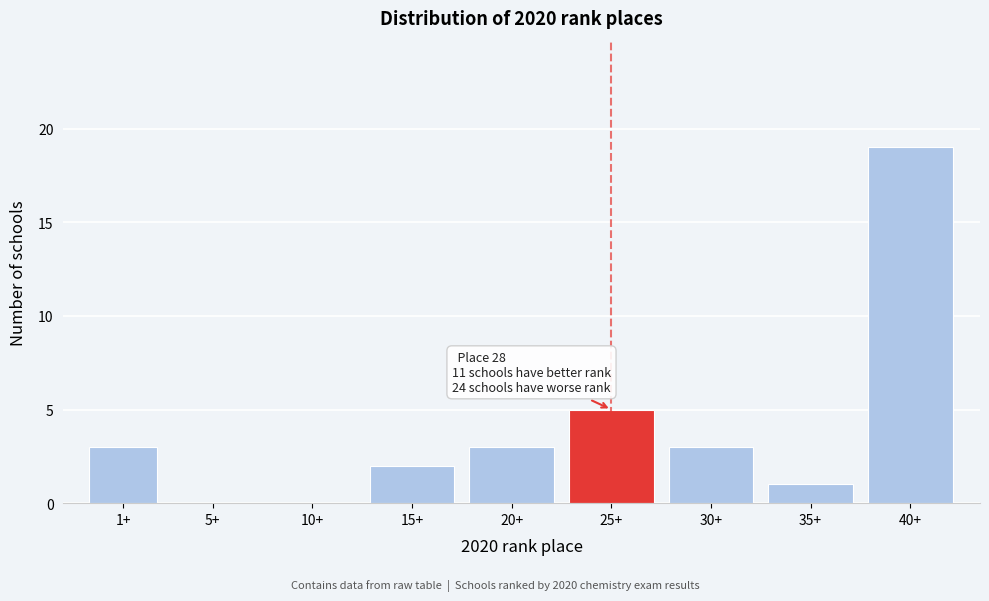

Reading right to left, what are all the values shown in this chart?

40+=19	35+=1	30+=3	25+=5	20+=3	15+=2	10+=0	5+=0	1+=3